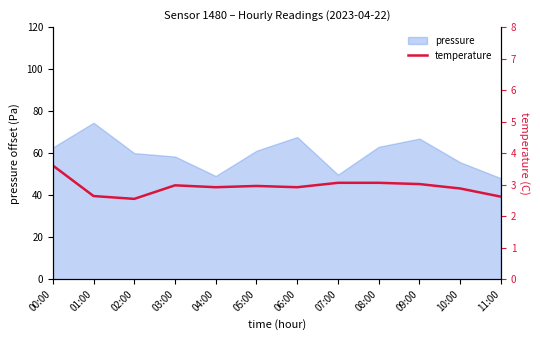

What is the sum of all values?

35.2